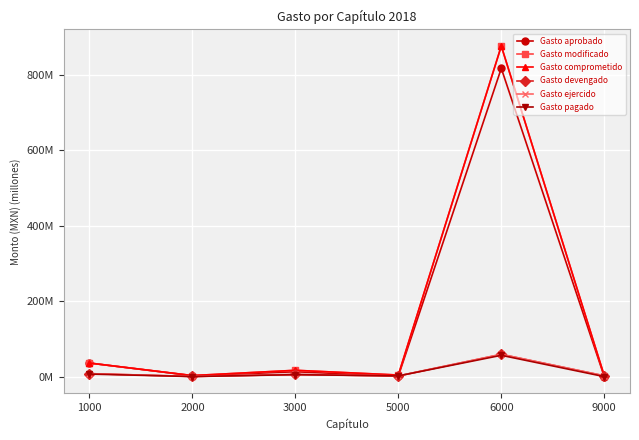

True or false: Gasto devengado and Gasto pagado cross at least once.

False